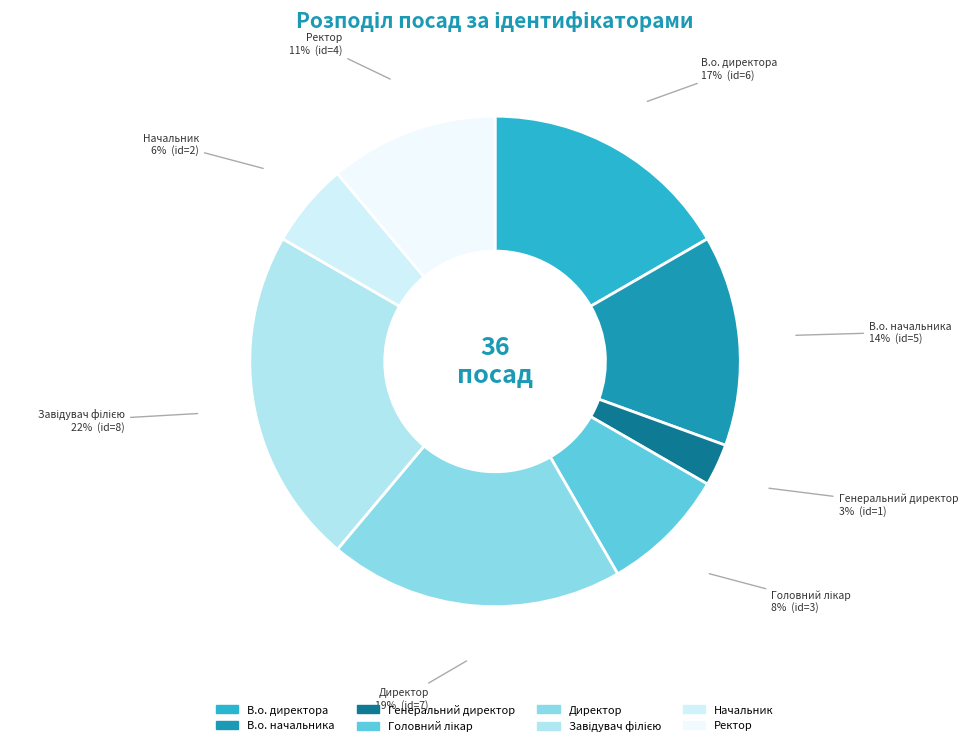

To the nearest percent, what percentage of the pie is Ректор?

11%